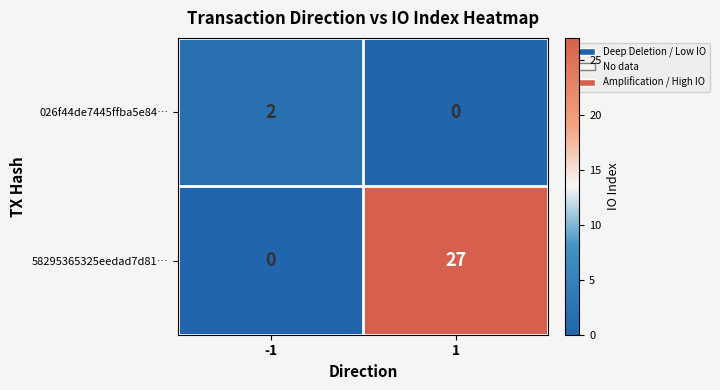

What is the sum of the 58295365325eedad7d81… values at 1 and -1?

27